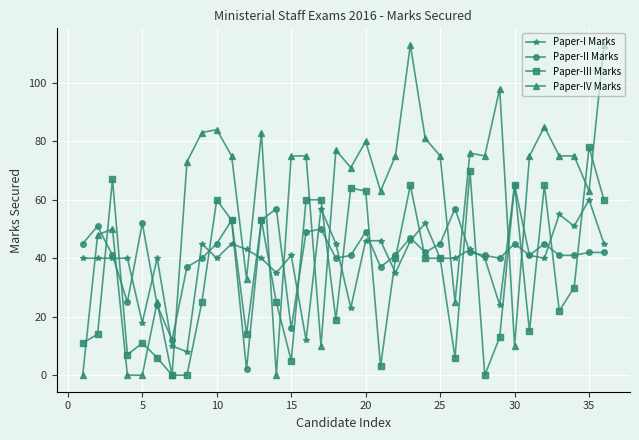

How many times do Paper-I Marks and Paper-IV Marks cross each other?

13